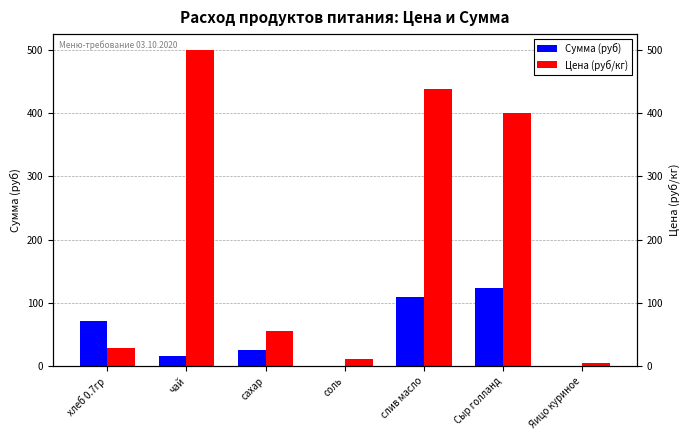

What is the sum of all Сумма (руб) values?

345.9